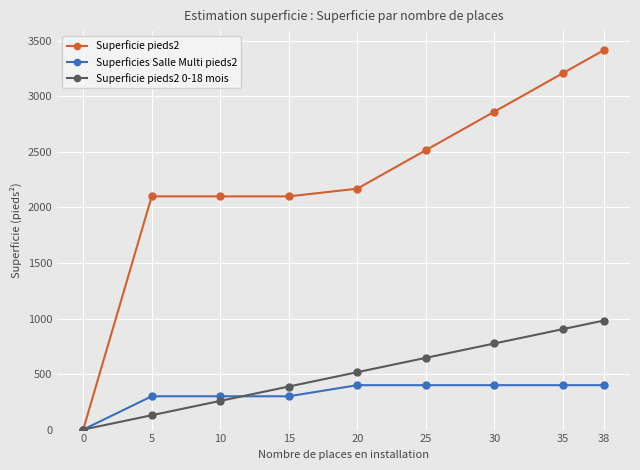

List the series in order of their peak value, lowest first.

Superficies Salle Multi pieds2, Superficie pieds2 0-18 mois, Superficie pieds2